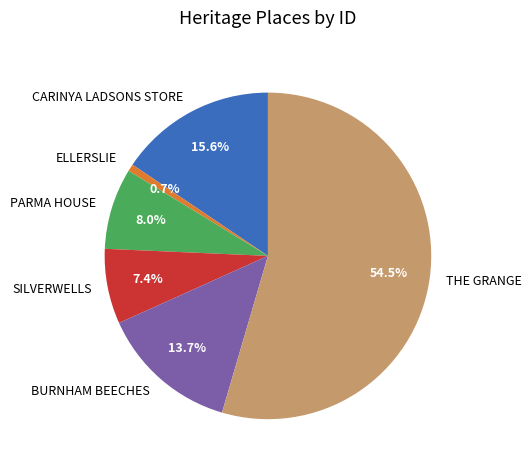

The ELLERSLIE slice represents 1% of the pie. True or false?

True